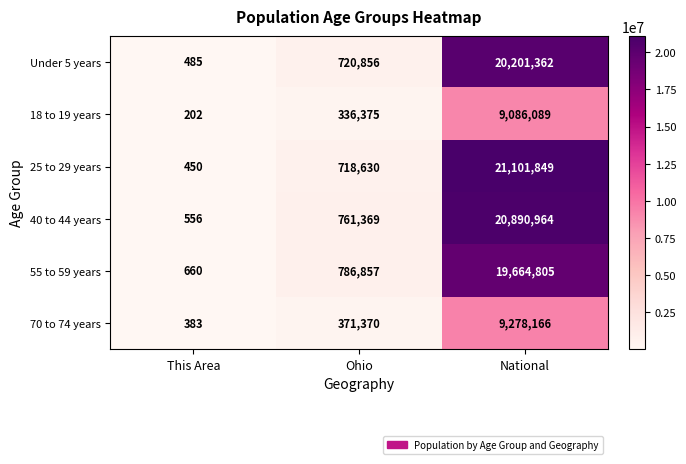

Is it true that 70 to 74 years equals 241 at This Area?

False